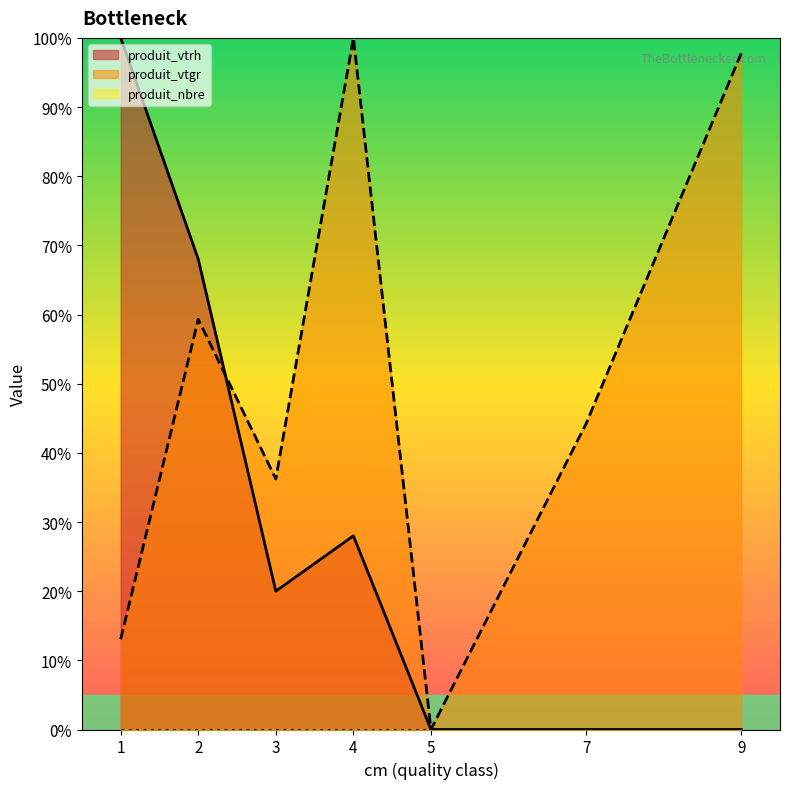

True or false: produit_vtgr and produit_vtrh cross at least once.

True